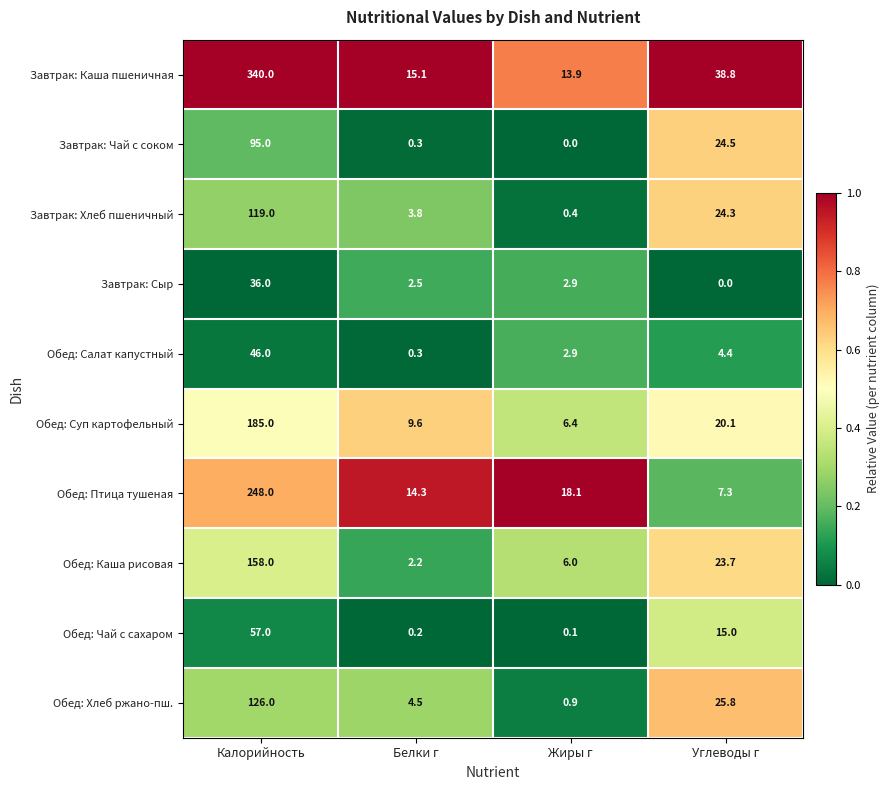

What is the spread (max minus min) of values at Жиры г?

18.1